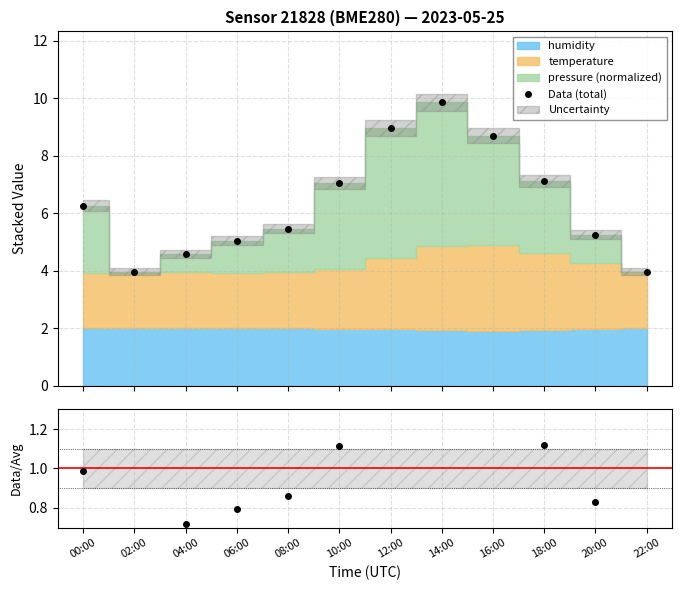

Does the chart have visible grid lines?

Yes